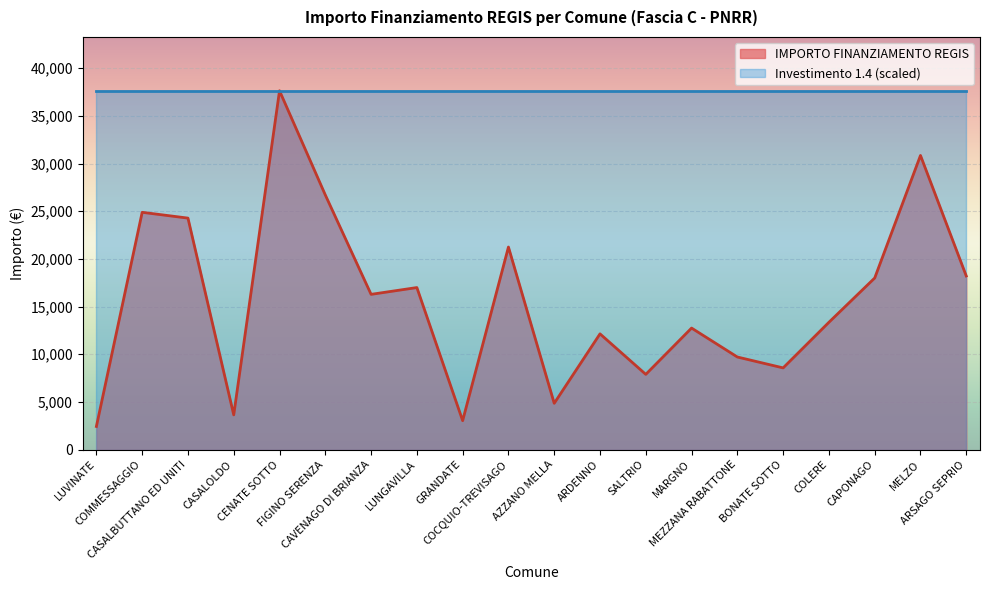

What is the greatest value displayed?

37634